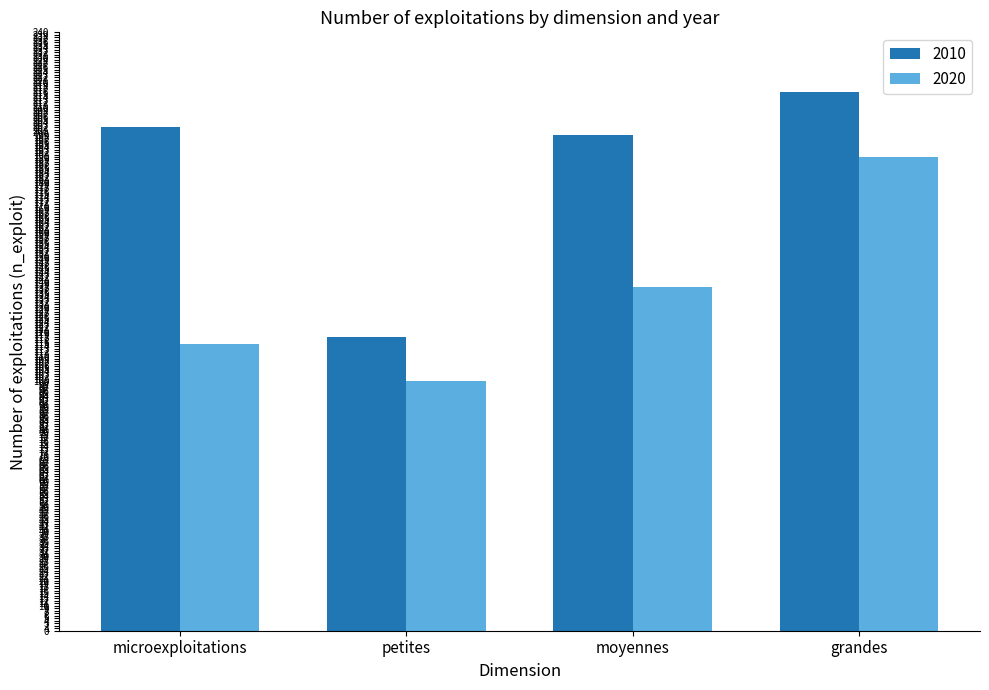

What is the label of the 2nd bar from the left?

petites